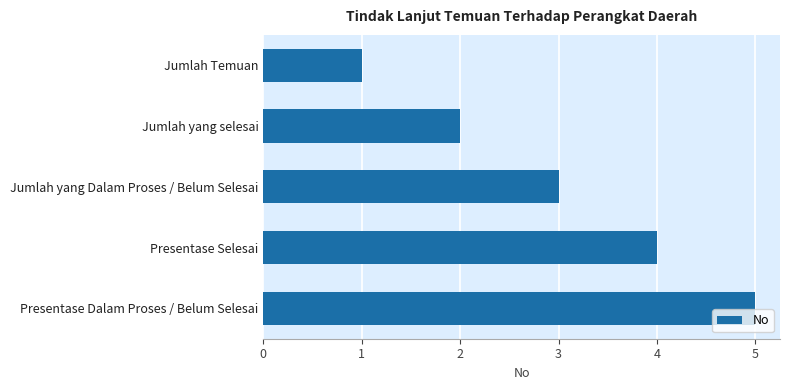

What is the maximum value shown in the chart?

5